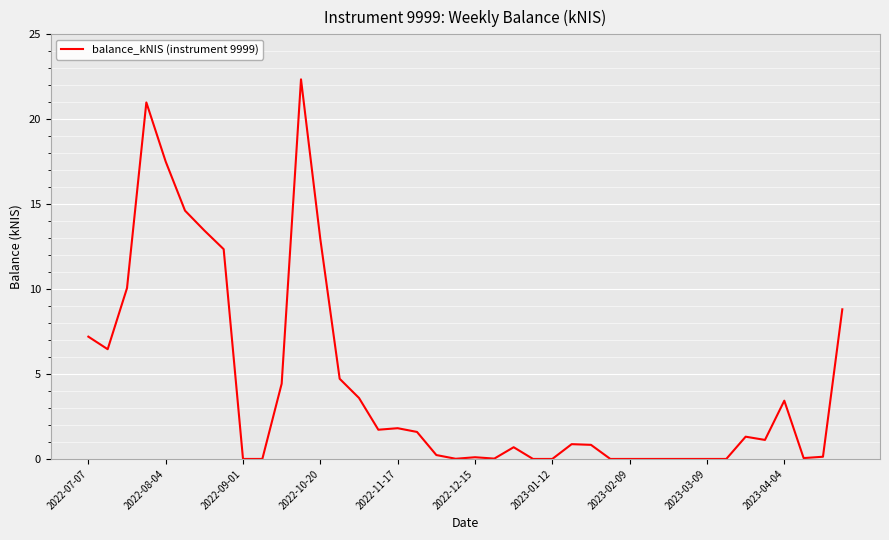

Count the number of data series in this chart.

1